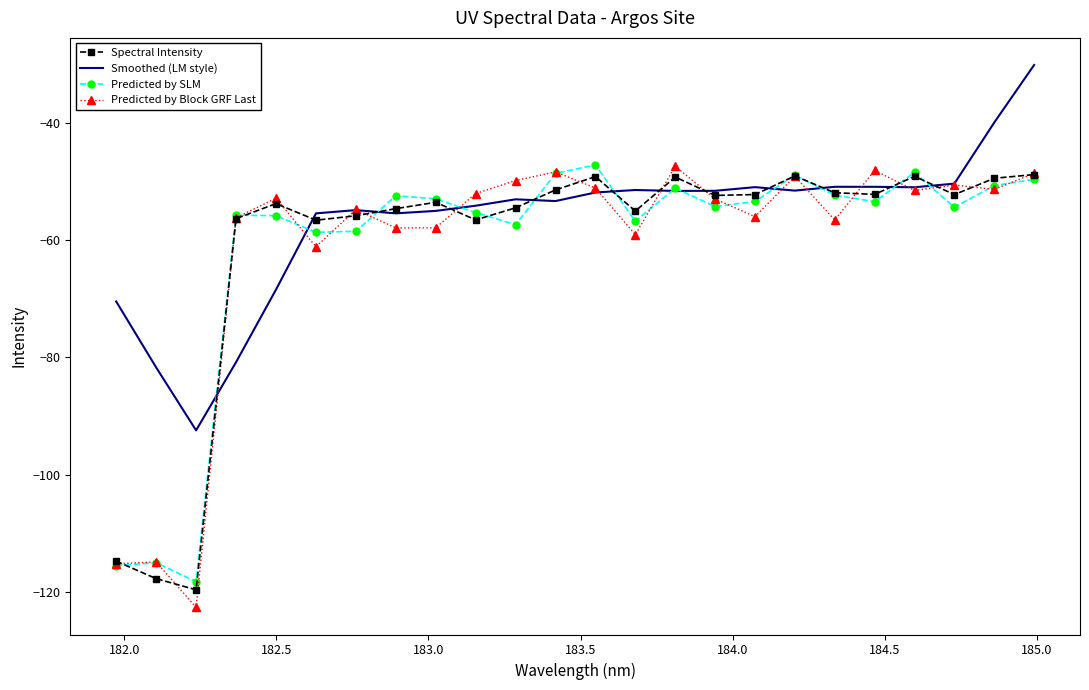

Which series has the largest total across all categories?

Smoothed (LM style)